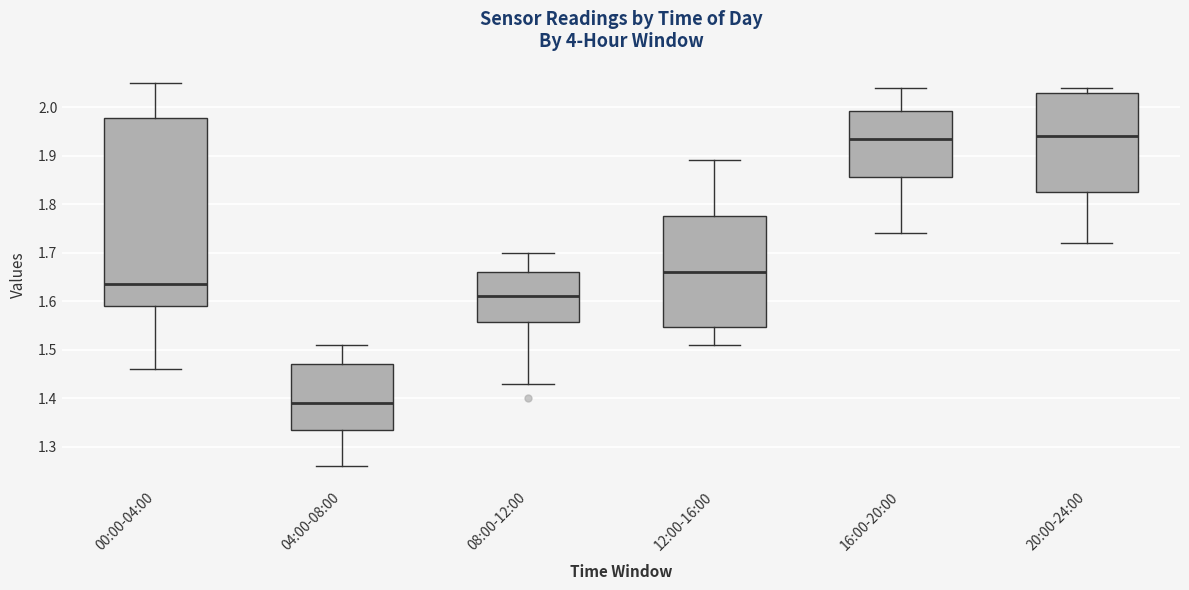

Comparing the boxes themselves (not the whiskers), which one is the tallest?

00:00-04:00